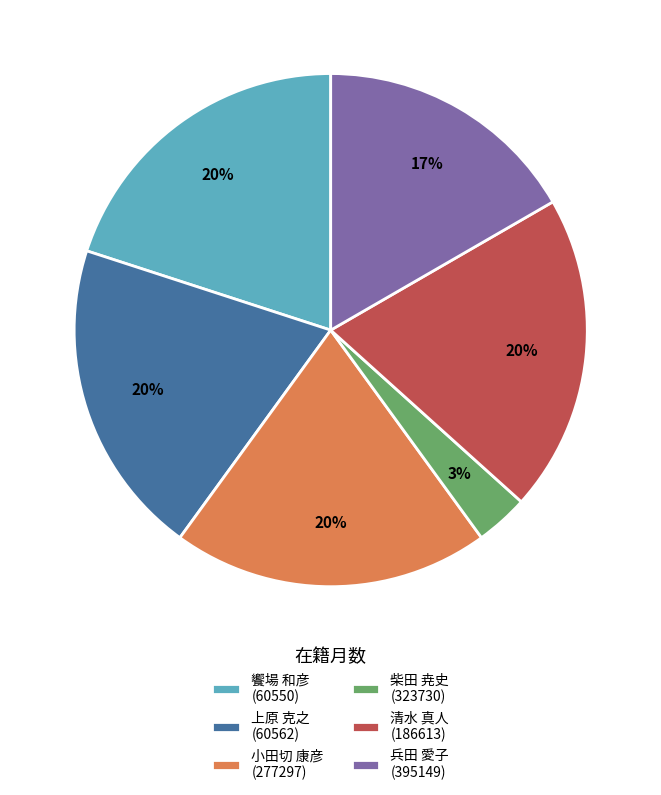

What is the ratio of the value at 小田切 康彦 (277297) to the value at 兵田 愛子 (395149)?

1.2